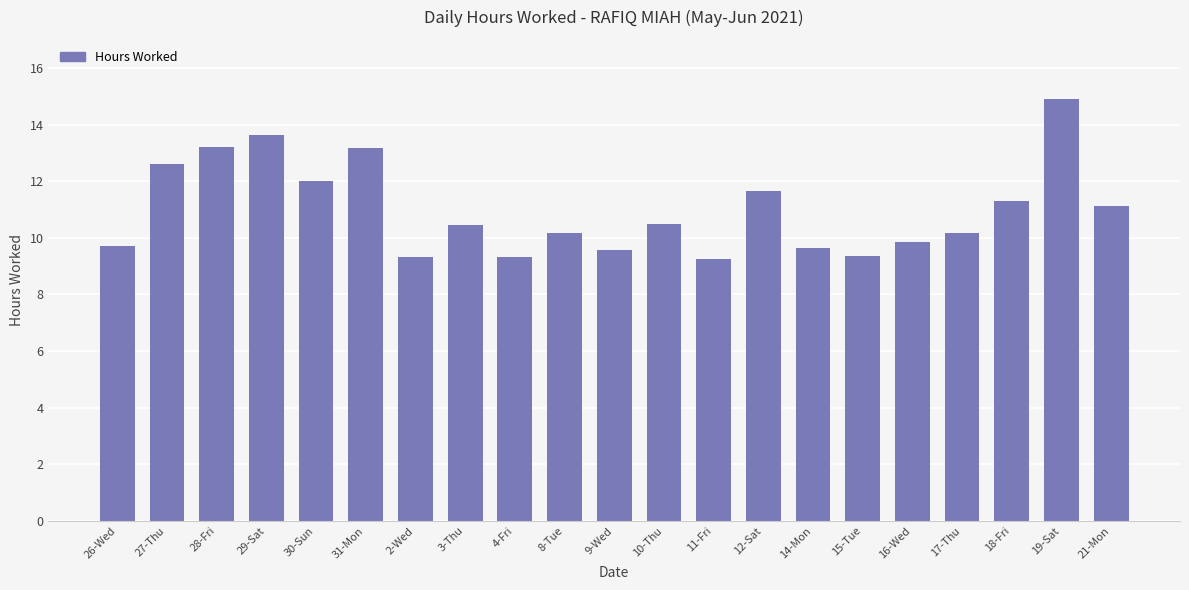

What is the maximum value shown in the chart?

14.9